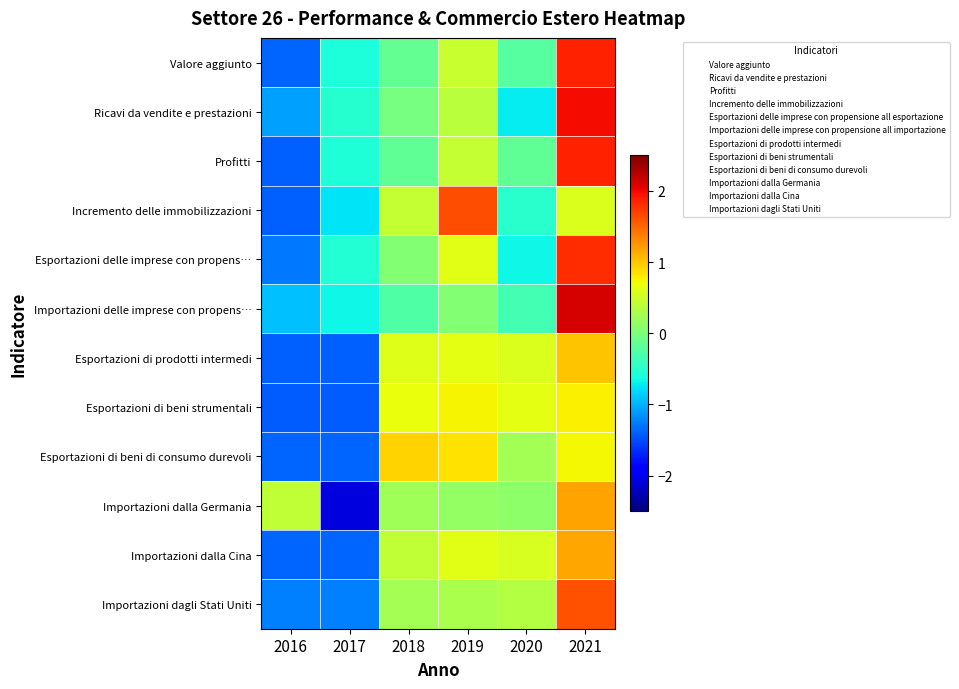

What is the spread (max minus min) of values at 2017?

1.6